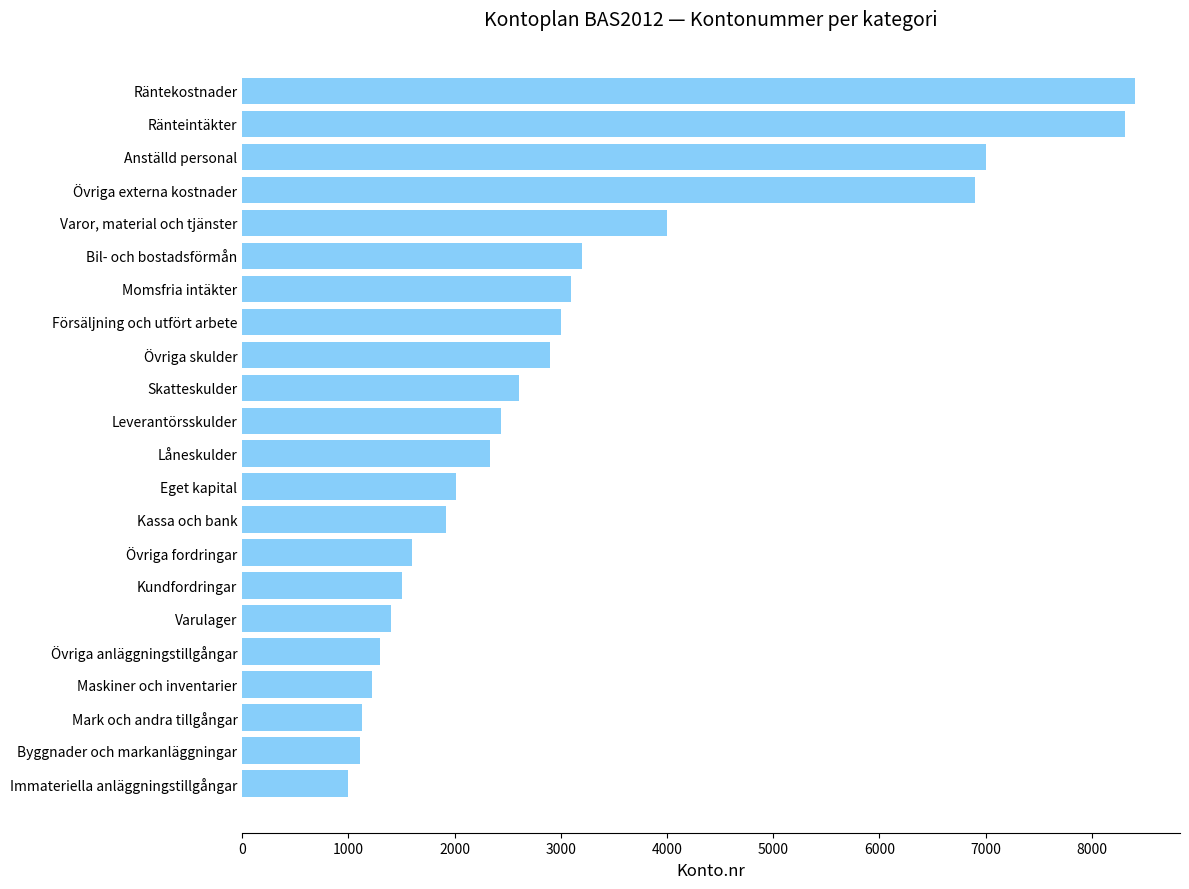

How many bars are there in total?

22